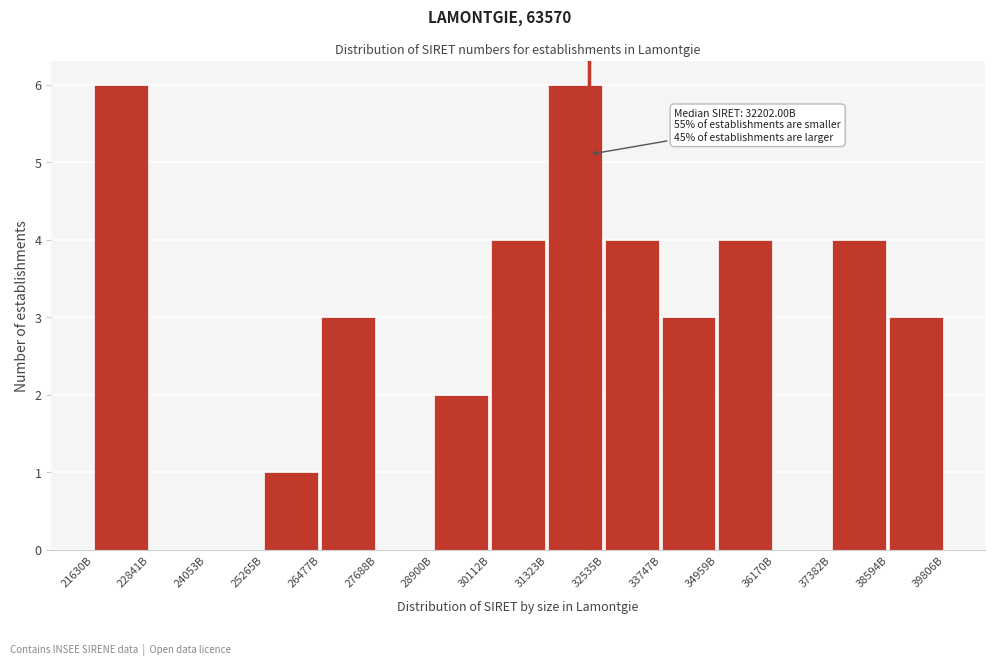

Reading left to right, list all the values displayed in this chart.

21630B=6	22841B=0	24053B=0	25265B=1	26477B=3	27688B=0	28900B=2	30112B=4	31323B=6	32535B=4	33747B=3	34959B=4	36170B=0	37382B=4	38594B=3